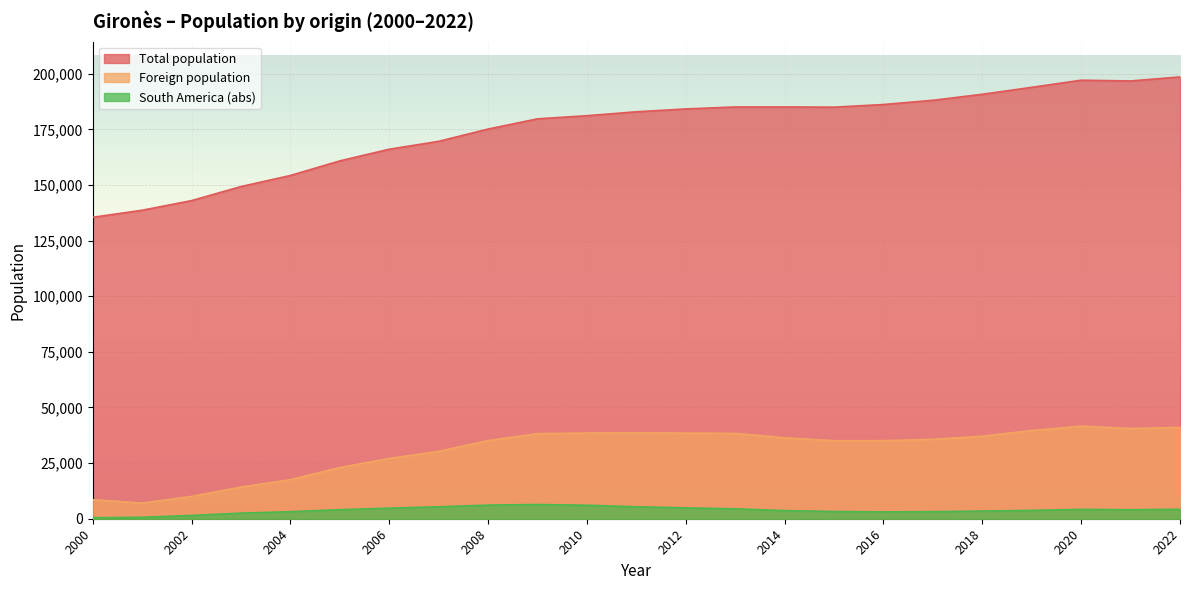

How many series are shown in this chart?

3